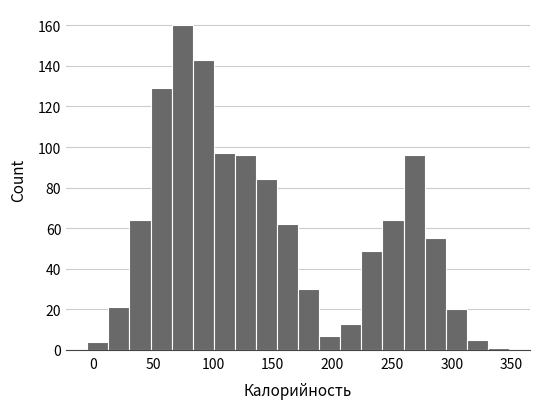

Read against the x-axis, roughly where is the centre of the tallest bar?

75